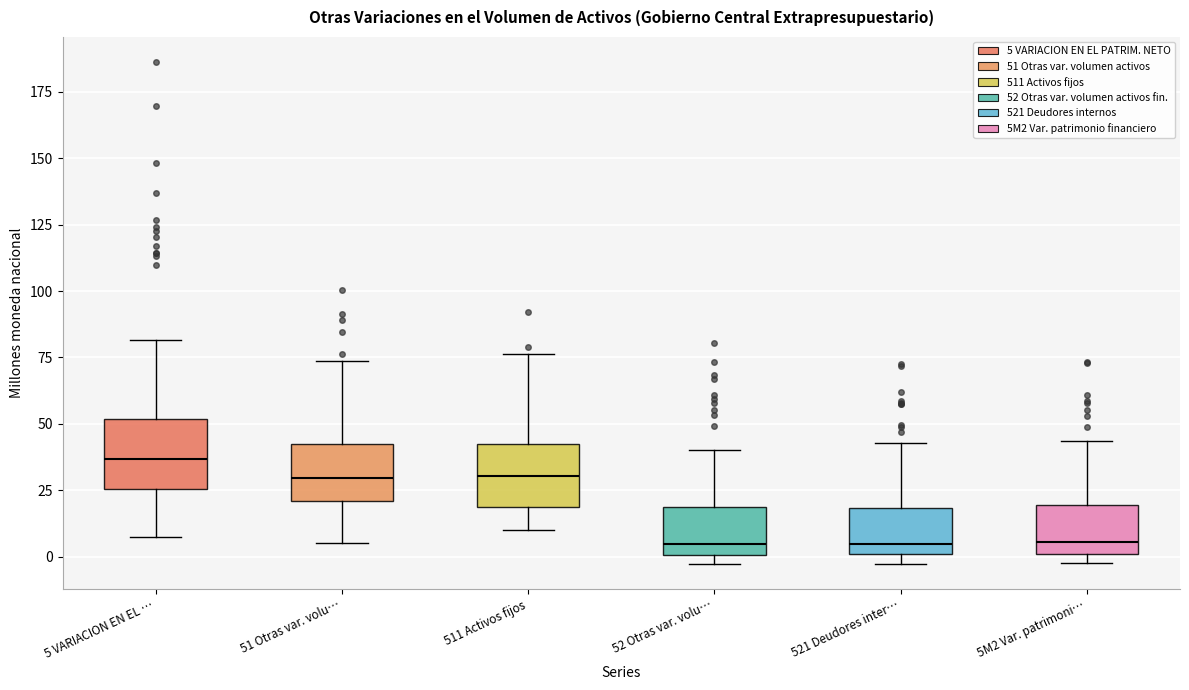

Reading left to right, read every box against the y-axis: the position of its median line, the range the box covers, and the ends of its whiskers. The values are not printed on the chart, so give them approximately, as read against the axis.

5 VARIACION EN EL …: median 35, box 25 to 50, whiskers 5 to 80
51 Otras var. volu…: median 30, box 20 to 40, whiskers 5 to 75
511 Activos fijos: median 30, box 20 to 40, whiskers 10 to 75
52 Otras var. volu…: median 5, box 0 to 20, whiskers -5 to 40
521 Deudores inter…: median 5, box 0 to 20, whiskers -5 to 45
5M2 Var. patrimoni…: median 5, box 0 to 20, whiskers 0 (just below the box's lower edge) to 45